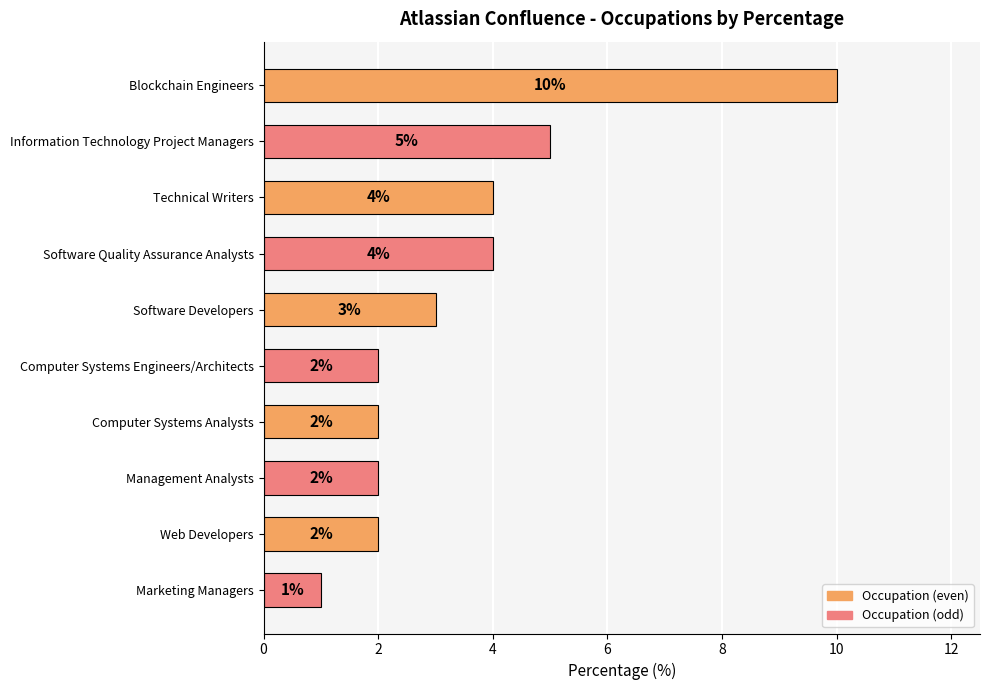

How many data points does each series have?

10